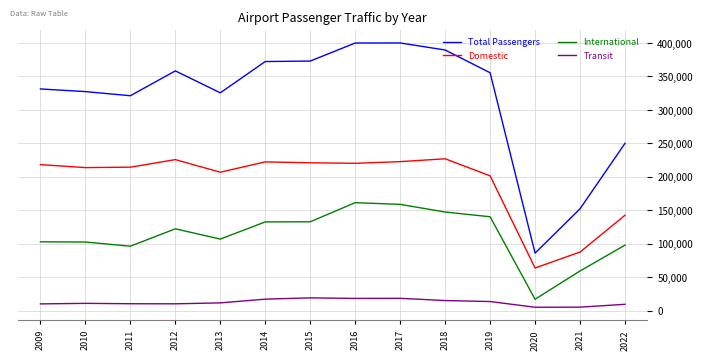

True or false: International and Transit intersect in this chart.

False